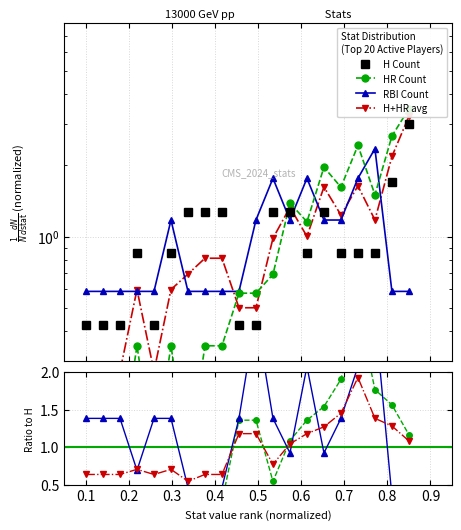

At how many categories does at least one series exceed 2?

5